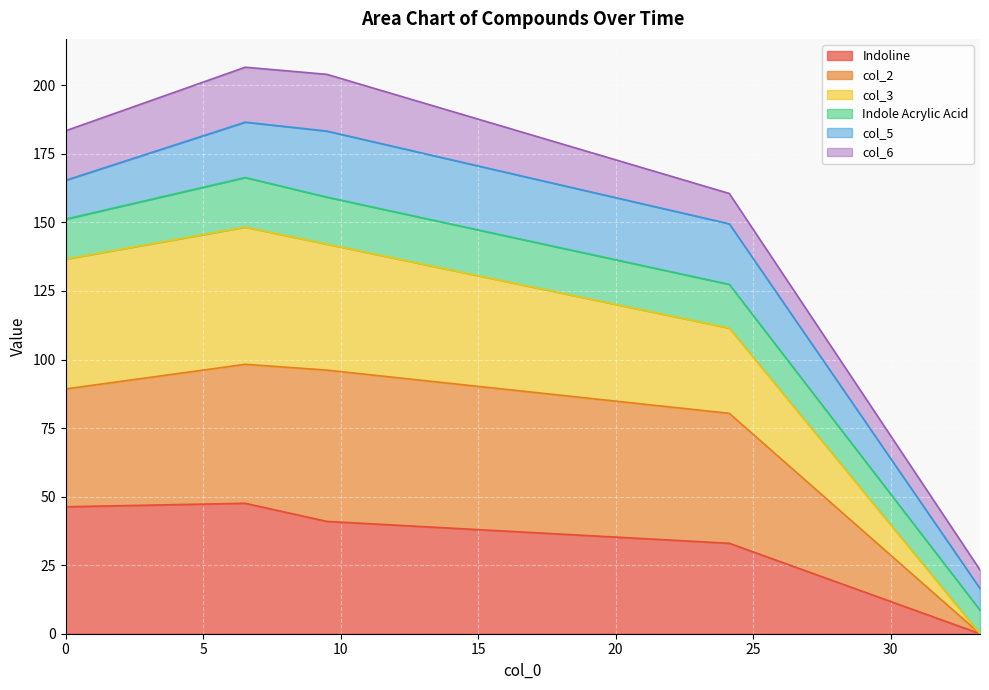

What is the maximum value for Indoline?

47.6